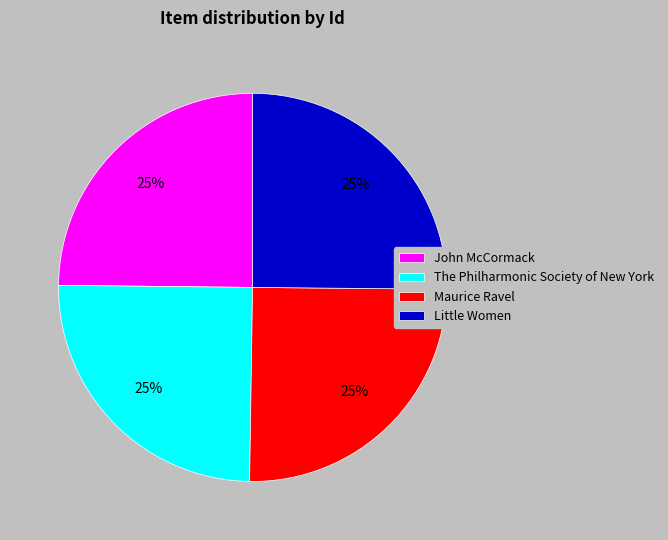

What percentage is the Maurice Ravel slice, to the nearest percent?

25%